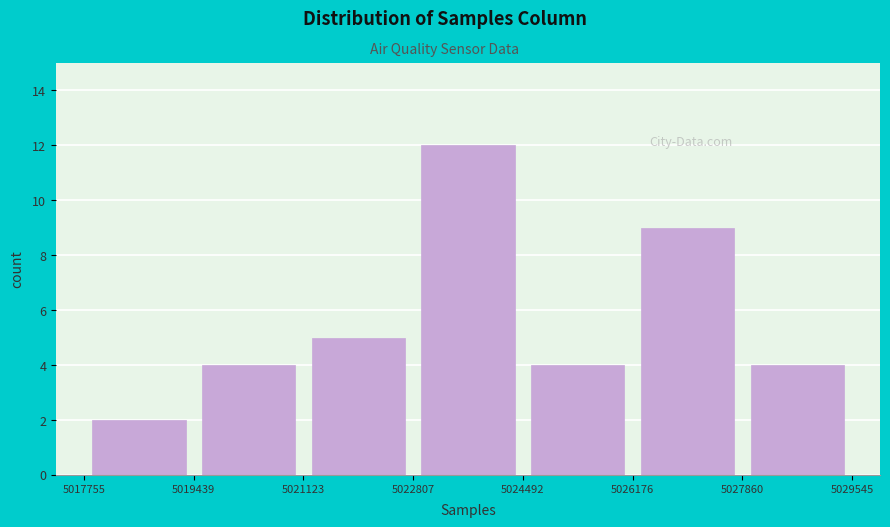

Reading left to right, transcribe this chart: for each bar, give the range it covers on the x-axis and its height. The values are not printed on the chart, so give them approximately, as read against the axis.

5017755 to 5019439: 2
5019439 to 5021123: 4
5021123 to 5022807: 5
5022807 to 5024492: 12
5024492 to 5026176: 4
5026176 to 5027860: 9
5027860 to 5029545: 4